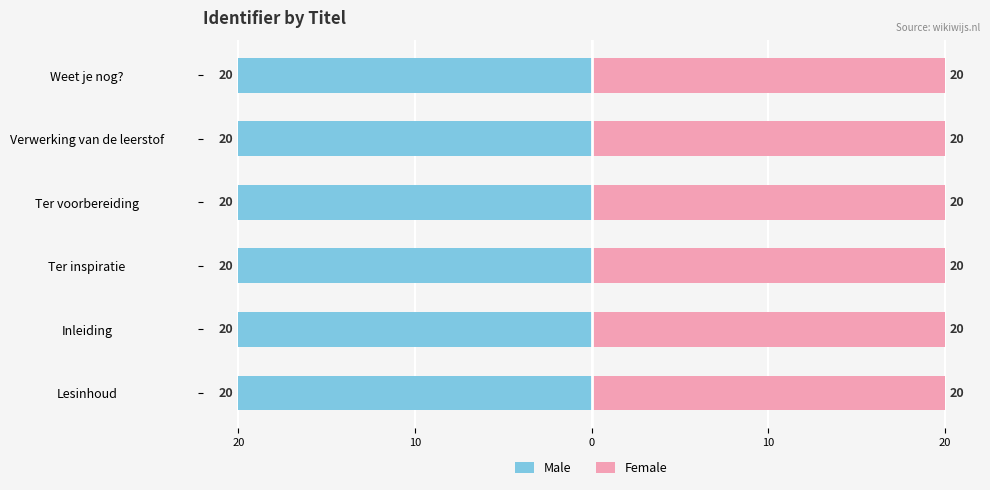

True or false: Male has a value of -32.0 at 0.

False